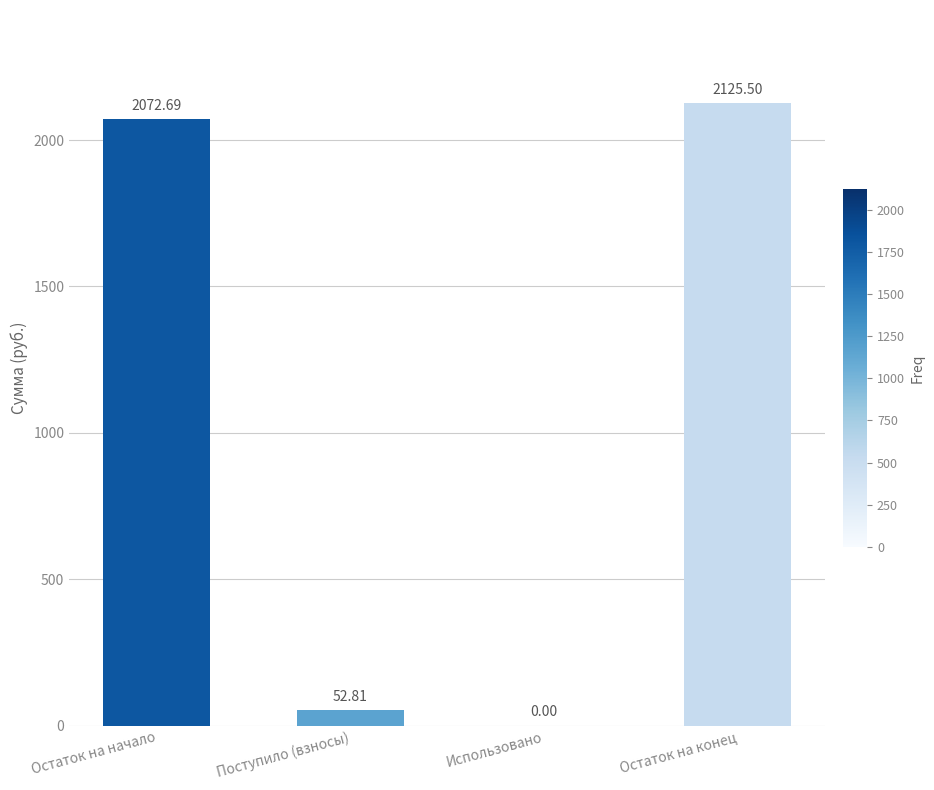

Where is the data nearest to the value 1062?

Поступило (взносы)